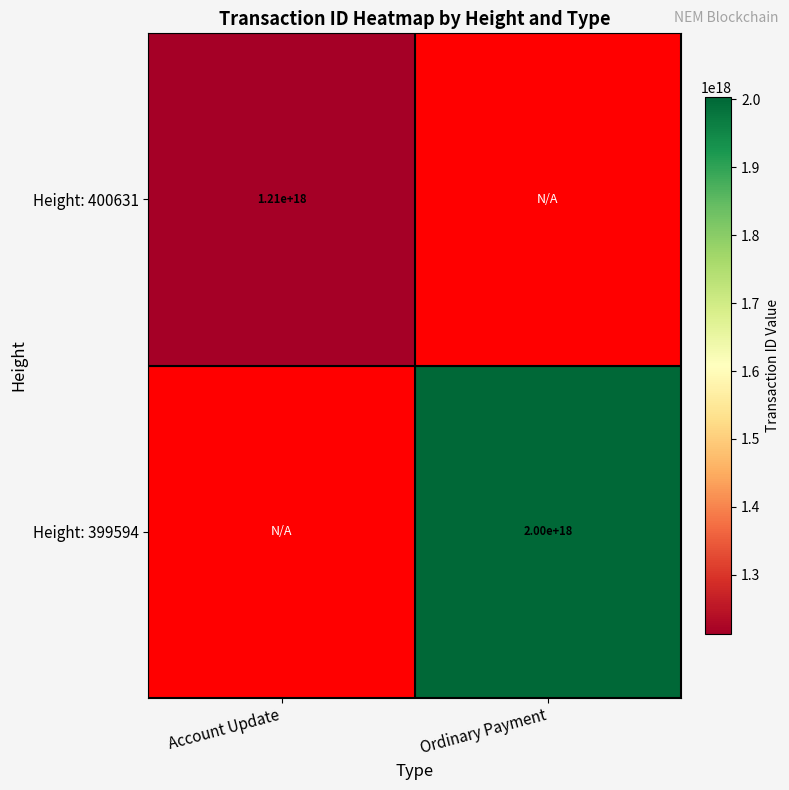

The value of Height: 399594 at Ordinary Payment is 648315488449407360. True or false?

False